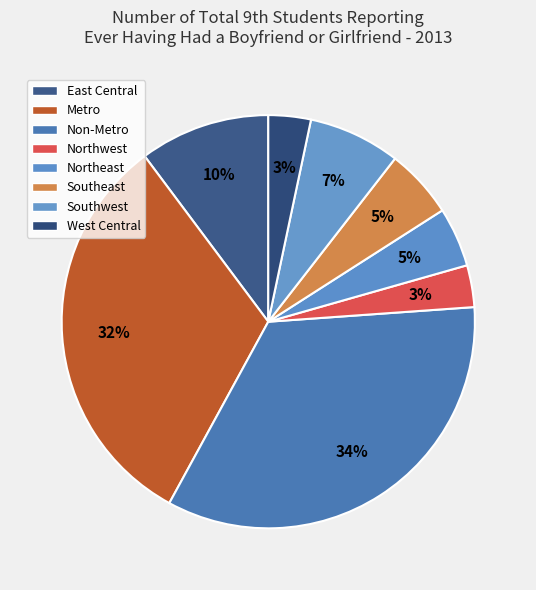

Rank the categories by value from highest to lowest.

Non-Metro, Metro, East Central, Southwest, Southeast, Northeast, West Central, Northwest